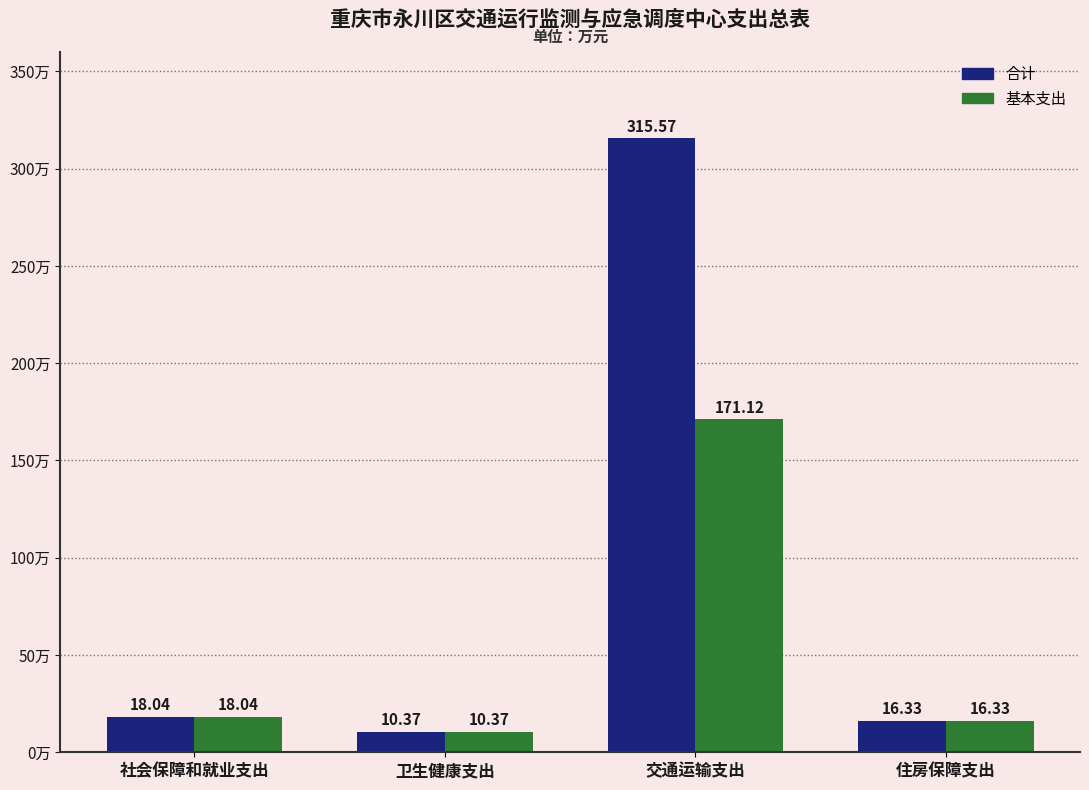

Are the bars grouped side by side (vs. stacked)?

Yes